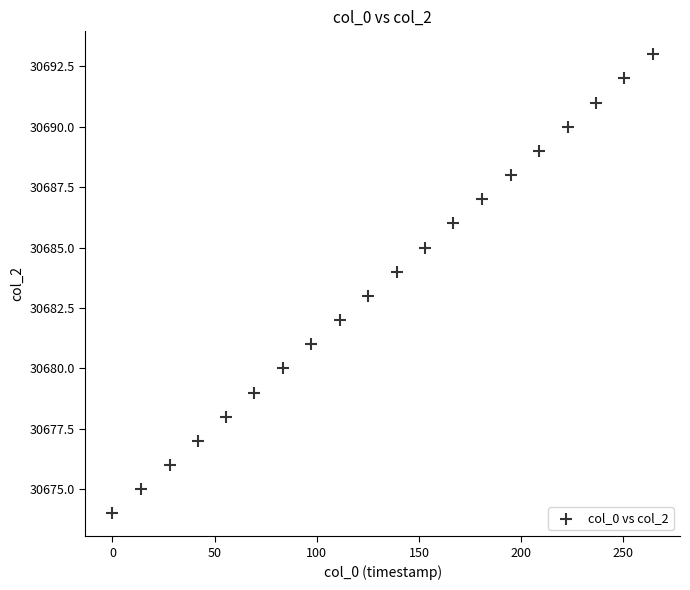

What is the range of Y values (max minus min)?

19